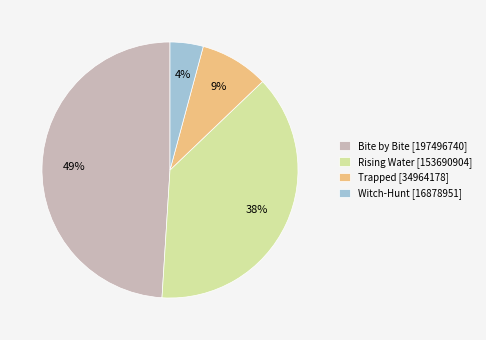

Rank the categories by value from lowest to highest.

Witch-Hunt, Trapped, Rising Water, Bite by Bite